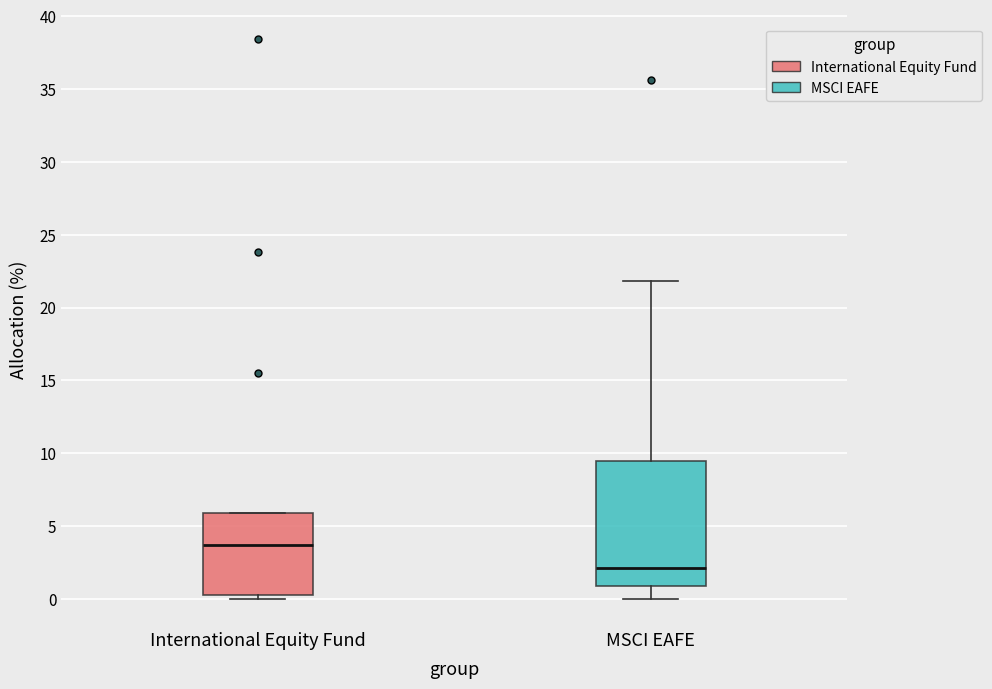

Which box has the lowest median line?

MSCI EAFE